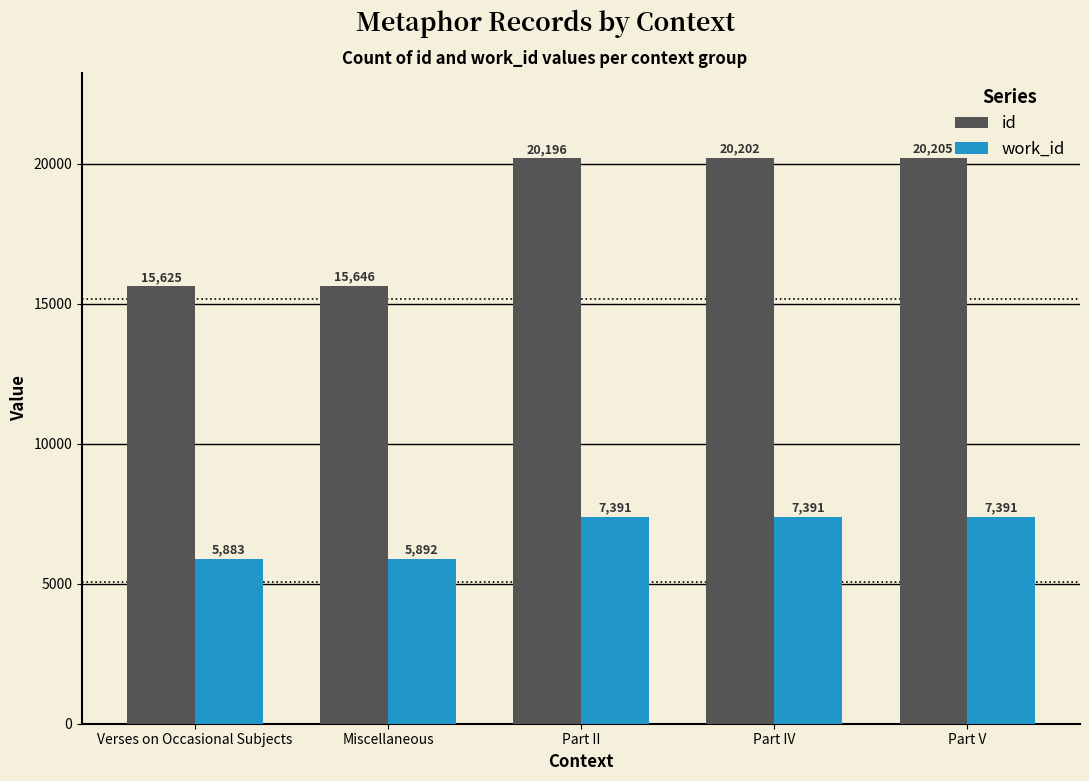

What position from the right is Part V?

1